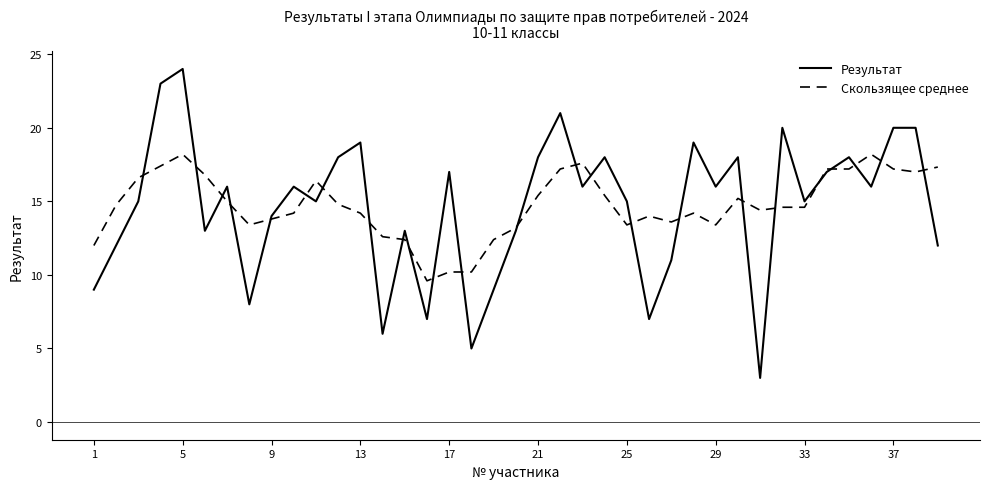

What is the maximum value shown in the chart?

24.0